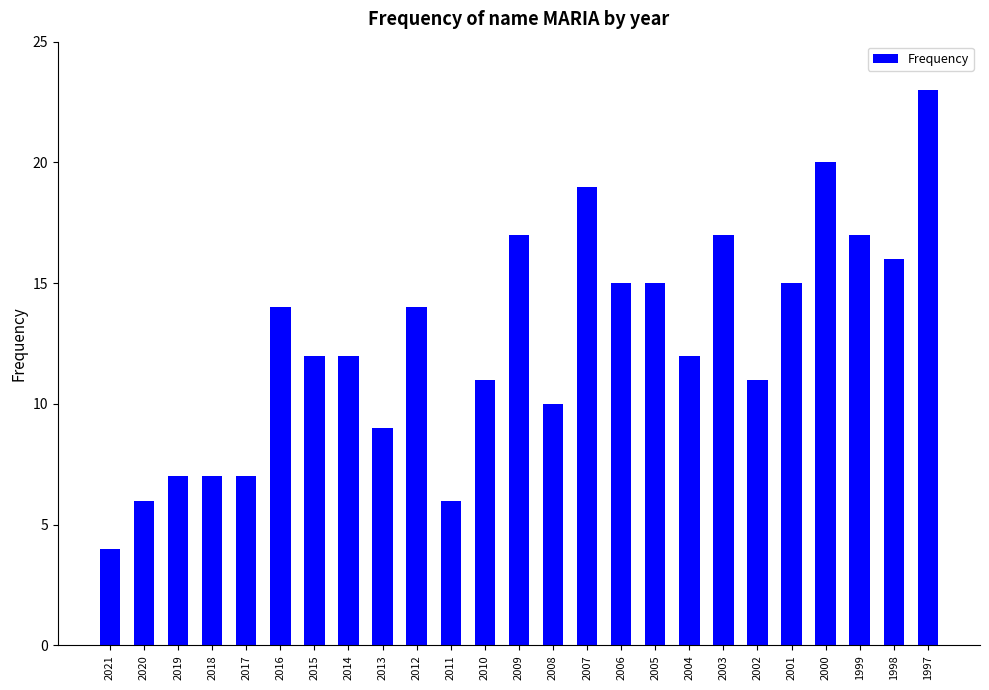

The chart shows a value of 6 at 2020. True or false?

True